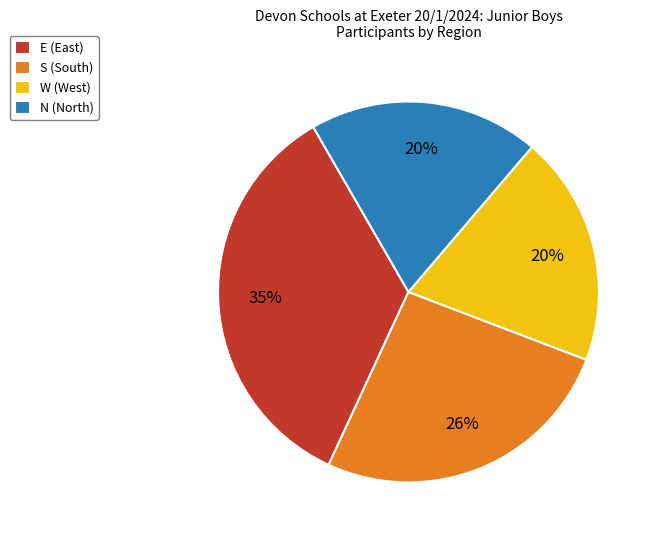

Is there any slice that represents more than half of the pie?

No